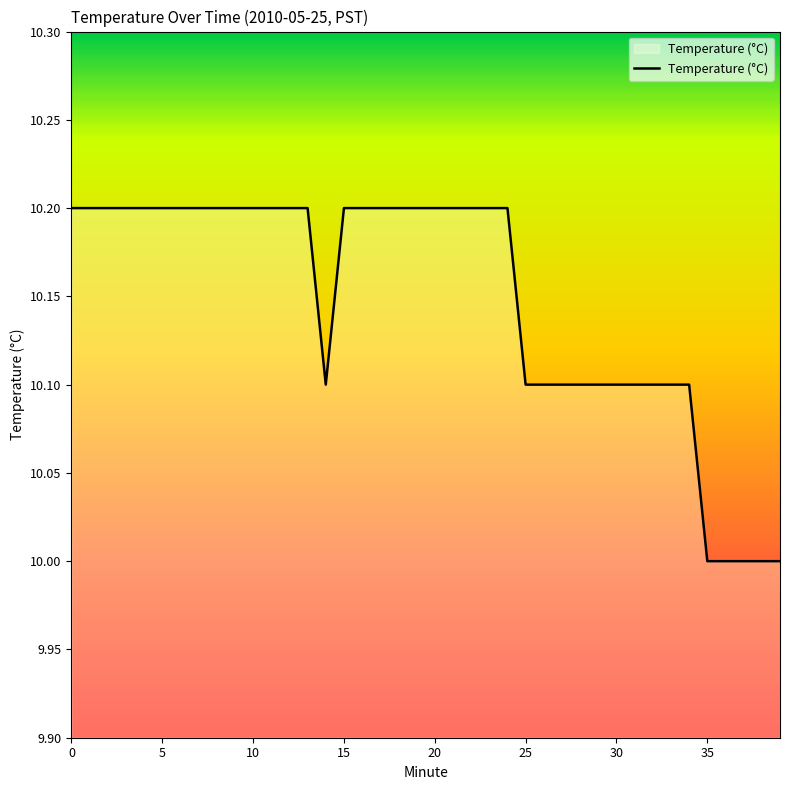

What is the greatest value displayed?

10.2